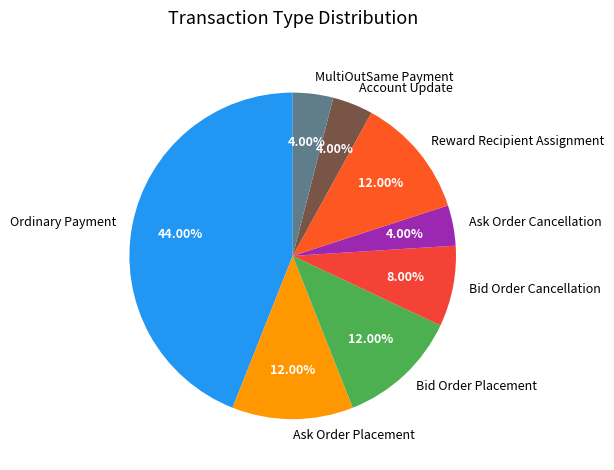

What is the largest slice in the pie chart?

Ordinary Payment